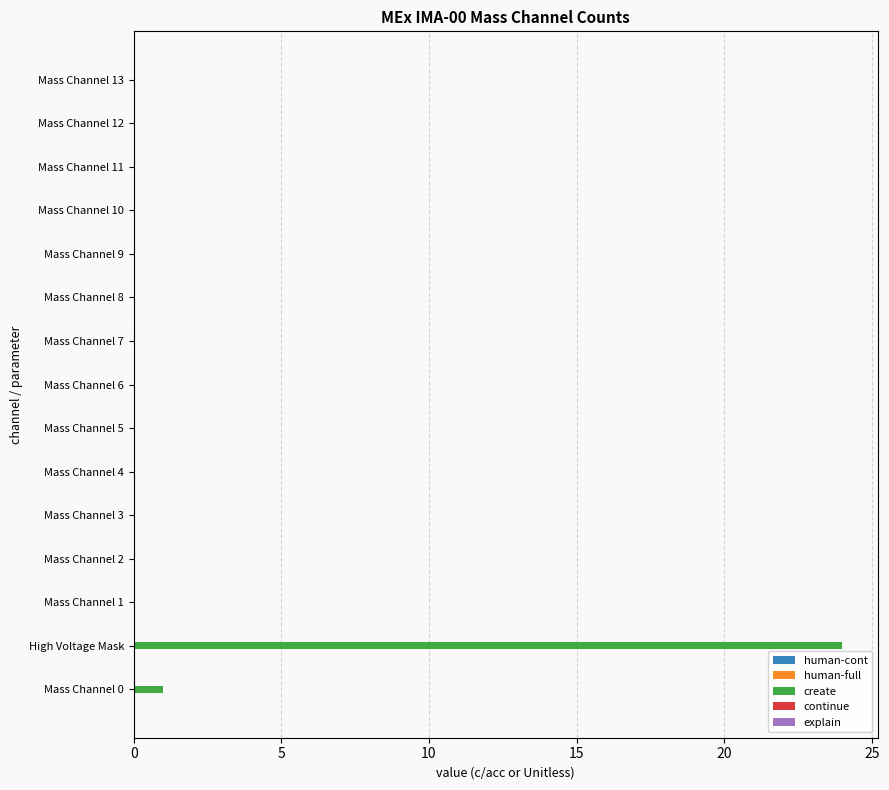

At which category does the chart reach its peak across all series?

High Voltage Mask